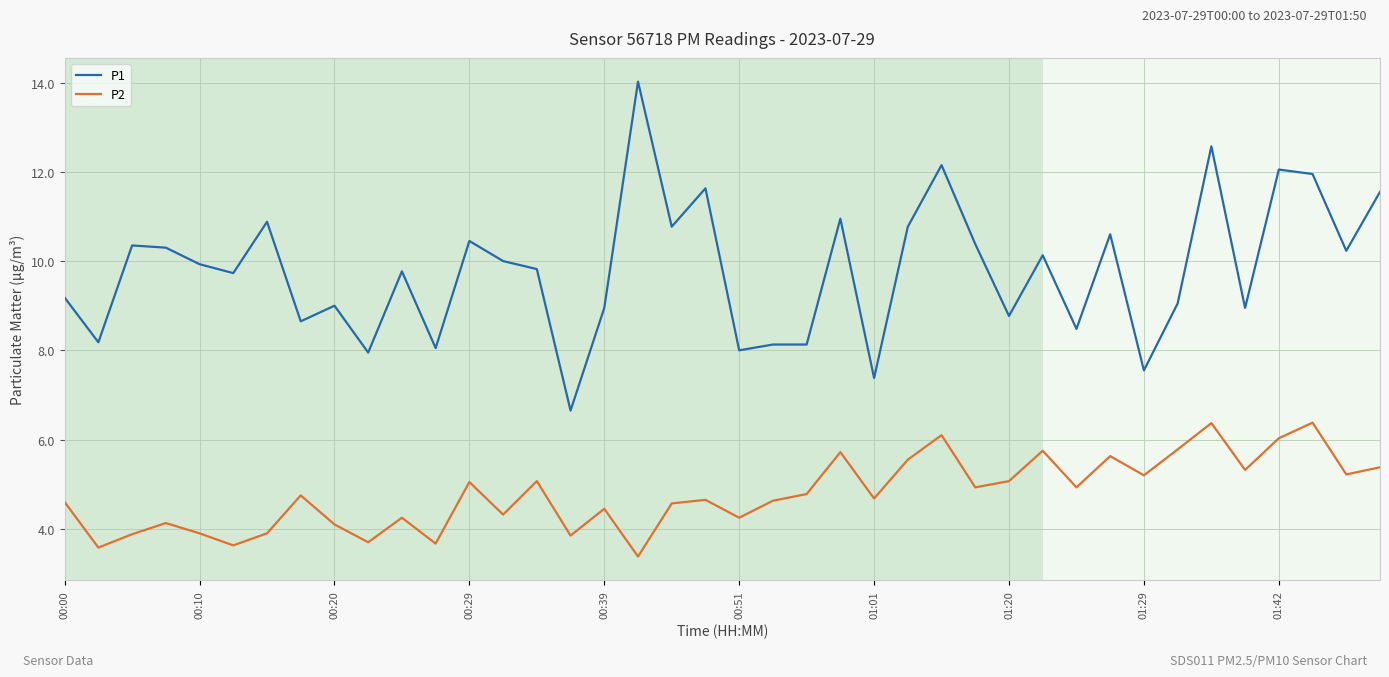

What is the maximum value shown in the chart?

14.0